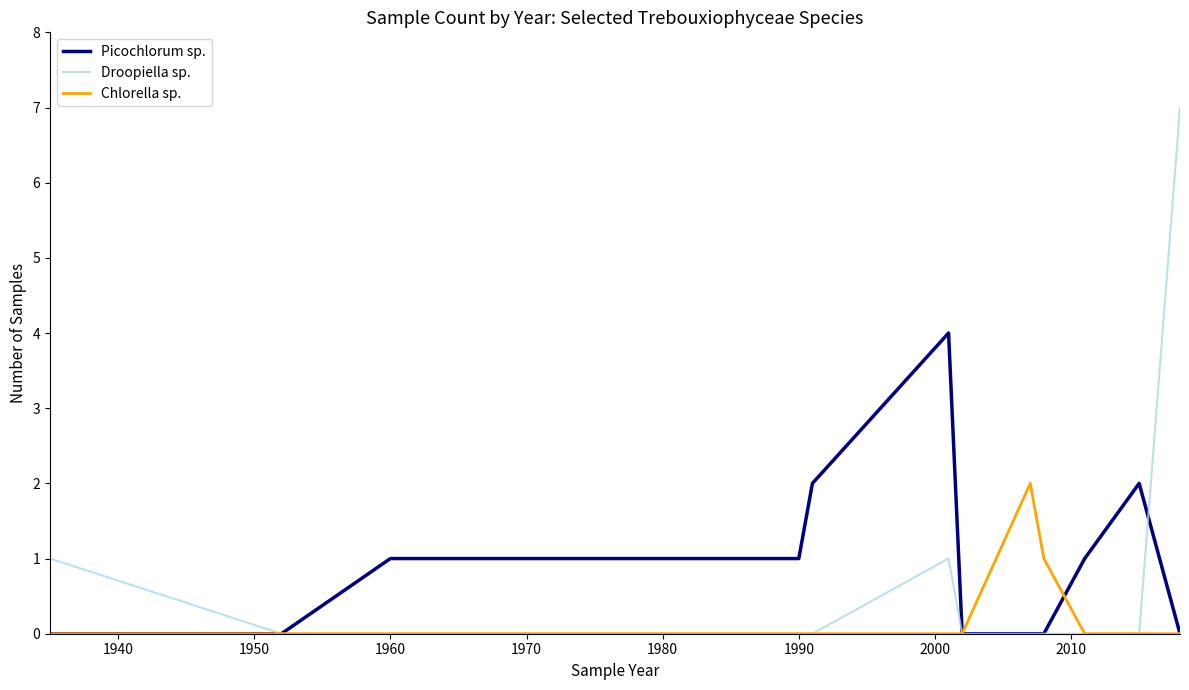

Which series has the largest range (max minus min)?

Droopiella sp.